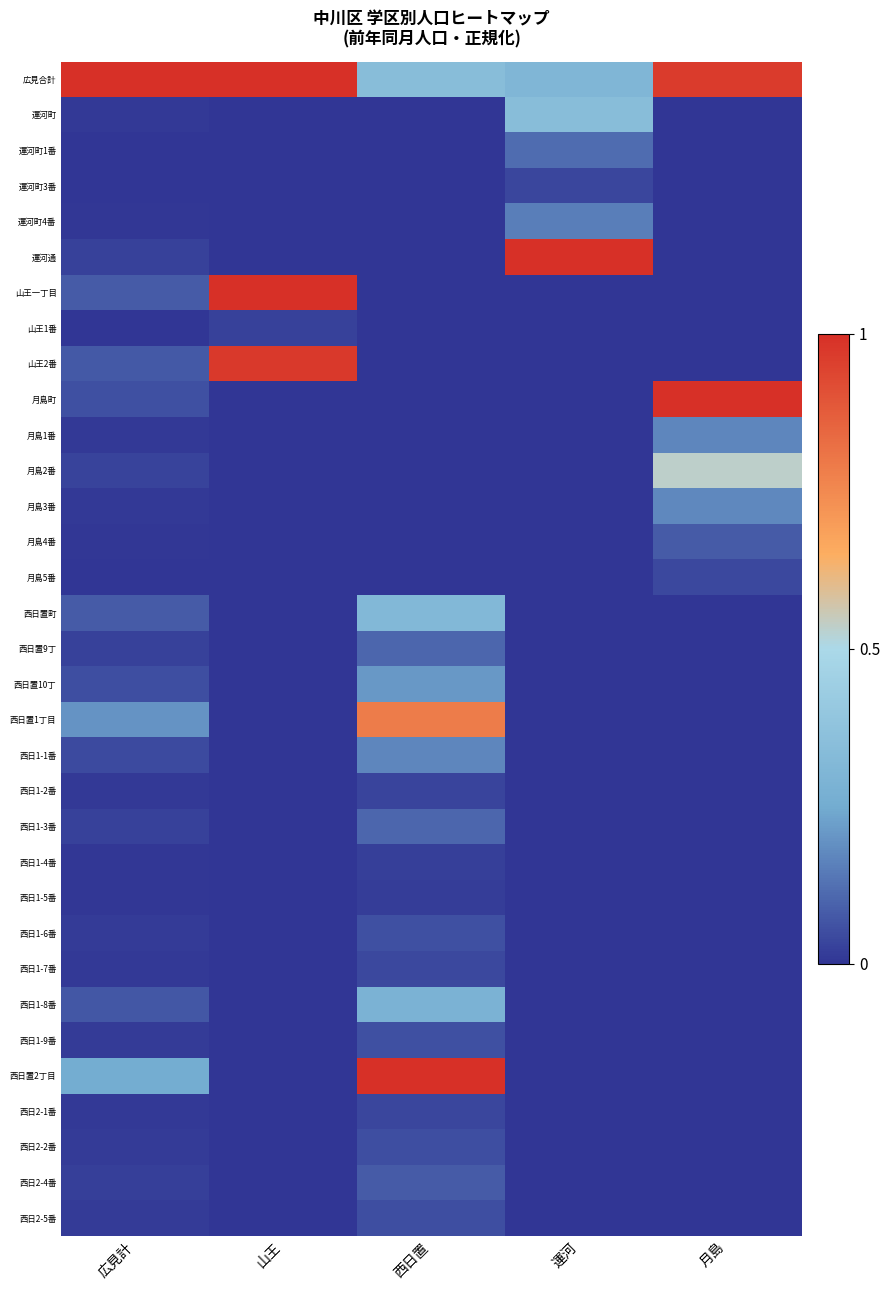

Reading left to right, extract all data points from this chart.

広見合計: 広見計=1.0	山王=1.0	西日置=0.3	運河=0.3	月島=1.0
運河町: 広見計=0.0	山王=0.0	西日置=0.0	運河=0.3	月島=0.0
運河町1番: 広見計=0.0	山王=0.0	西日置=0.0	運河=0.1	月島=0.0
運河町3番: 広見計=0.0	山王=0.0	西日置=0.0	運河=0.0	月島=0.0
運河町4番: 広見計=0.0	山王=0.0	西日置=0.0	運河=0.2	月島=0.0
運河通: 広見計=0.0	山王=0.0	西日置=0.0	運河=1.0	月島=0.0
山王一丁目: 広見計=0.1	山王=1.0	西日置=0.0	運河=0.0	月島=0.0
山王1番: 広見計=0.0	山王=0.0	西日置=0.0	運河=0.0	月島=0.0
山王2番: 広見計=0.1	山王=1.0	西日置=0.0	運河=0.0	月島=0.0
月島町: 広見計=0.1	山王=0.0	西日置=0.0	運河=0.0	月島=1.0
月島1番: 広見計=0.0	山王=0.0	西日置=0.0	運河=0.0	月島=0.2
月島2番: 広見計=0.0	山王=0.0	西日置=0.0	運河=0.0	月島=0.5
月島3番: 広見計=0.0	山王=0.0	西日置=0.0	運河=0.0	月島=0.2
月島4番: 広見計=0.0	山王=0.0	西日置=0.0	運河=0.0	月島=0.1
月島5番: 広見計=0.0	山王=0.0	西日置=0.0	運河=0.0	月島=0.0
西日置町: 広見計=0.1	山王=0.0	西日置=0.3	運河=0.0	月島=0.0
西日置9丁: 広見計=0.0	山王=0.0	西日置=0.1	運河=0.0	月島=0.0
西日置10丁: 広見計=0.1	山王=0.0	西日置=0.2	運河=0.0	月島=0.0
西日置1丁目: 広見計=0.2	山王=0.0	西日置=0.8	運河=0.0	月島=0.0
西日1-1番: 広見計=0.0	山王=0.0	西日置=0.2	運河=0.0	月島=0.0
西日1-2番: 広見計=0.0	山王=0.0	西日置=0.0	運河=0.0	月島=0.0
西日1-3番: 広見計=0.0	山王=0.0	西日置=0.1	運河=0.0	月島=0.0
西日1-4番: 広見計=0.0	山王=0.0	西日置=0.0	運河=0.0	月島=0.0
西日1-5番: 広見計=0.0	山王=0.0	西日置=0.0	運河=0.0	月島=0.0
西日1-6番: 広見計=0.0	山王=0.0	西日置=0.1	運河=0.0	月島=0.0
西日1-7番: 広見計=0.0	山王=0.0	西日置=0.0	運河=0.0	月島=0.0
西日1-8番: 広見計=0.1	山王=0.0	西日置=0.3	運河=0.0	月島=0.0
西日1-9番: 広見計=0.0	山王=0.0	西日置=0.1	運河=0.0	月島=0.0
西日置2丁目: 広見計=0.3	山王=0.0	西日置=1.0	運河=0.0	月島=0.0
西日2-1番: 広見計=0.0	山王=0.0	西日置=0.0	運河=0.0	月島=0.0
西日2-2番: 広見計=0.0	山王=0.0	西日置=0.1	運河=0.0	月島=0.0
西日2-4番: 広見計=0.0	山王=0.0	西日置=0.1	運河=0.0	月島=0.0
西日2-5番: 広見計=0.0	山王=0.0	西日置=0.1	運河=0.0	月島=0.0